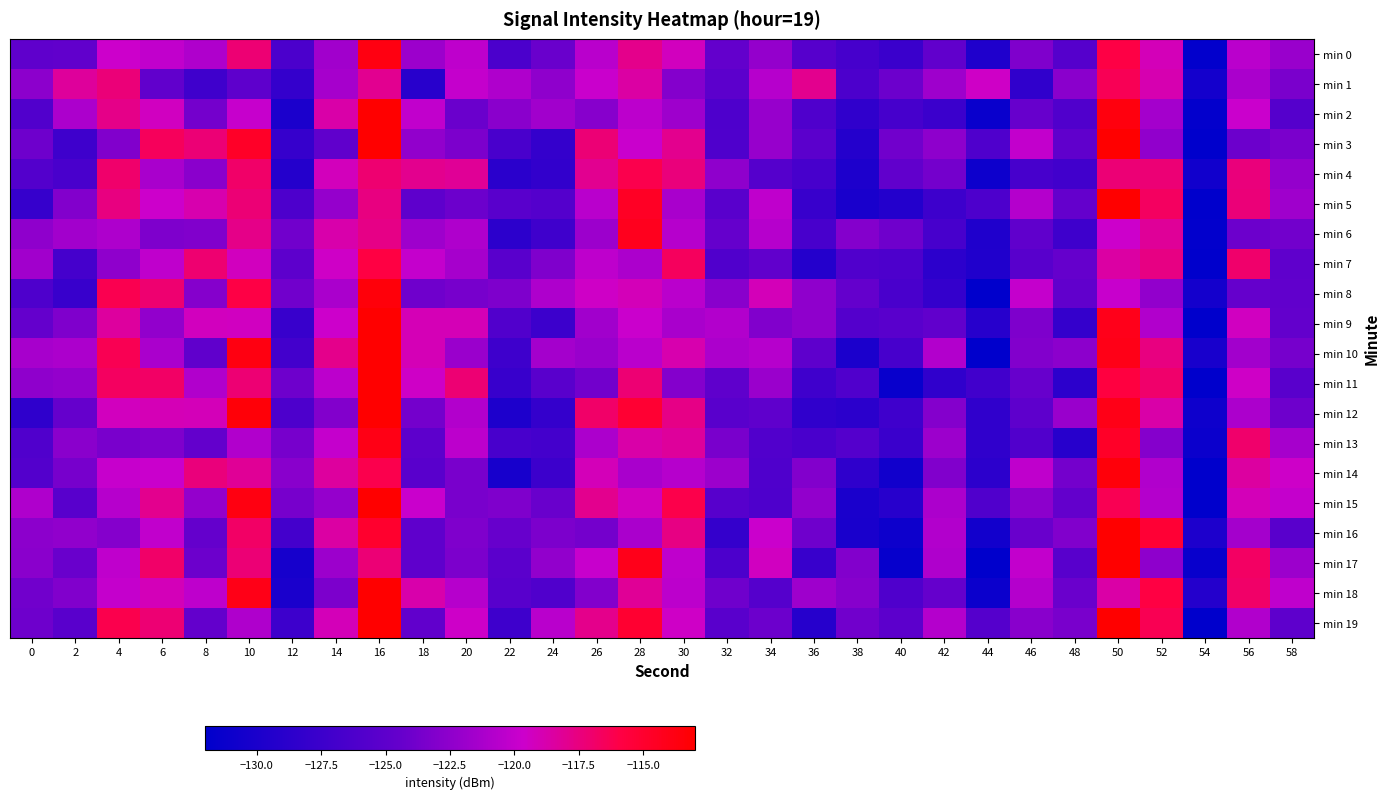

How many distinct data groups are displayed?

20